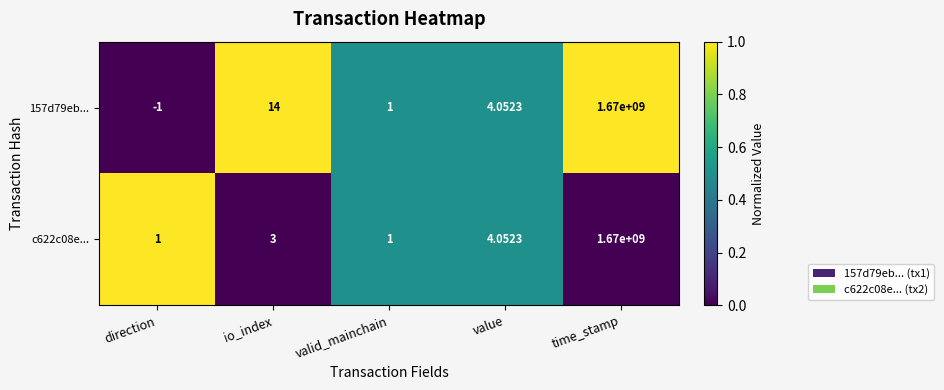

How many data points in 157d79eb... are less than 4?

2